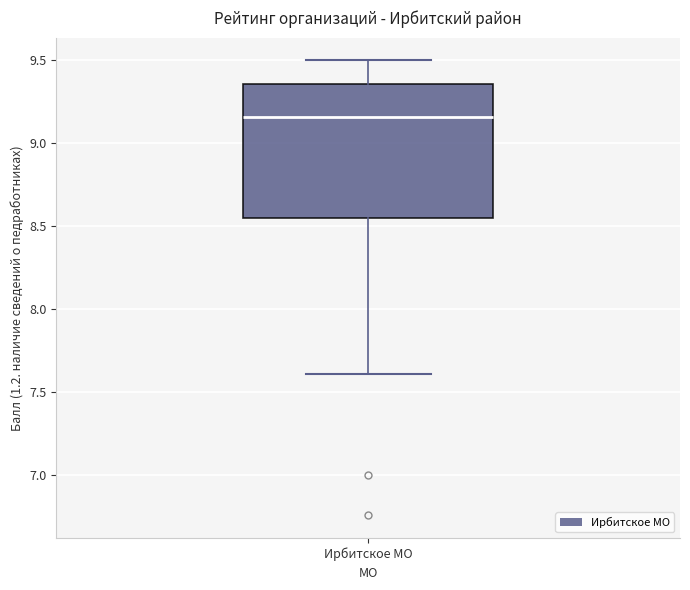

Transcribe this box plot: give where the median line is, the range the box spans, and where the two whiskers end, as read against the y-axis. The values are not printed on the chart, so give them approximately, as read against the axis.

median 9.15, box 8.55 to 9.35, whiskers 7.60 to 9.50